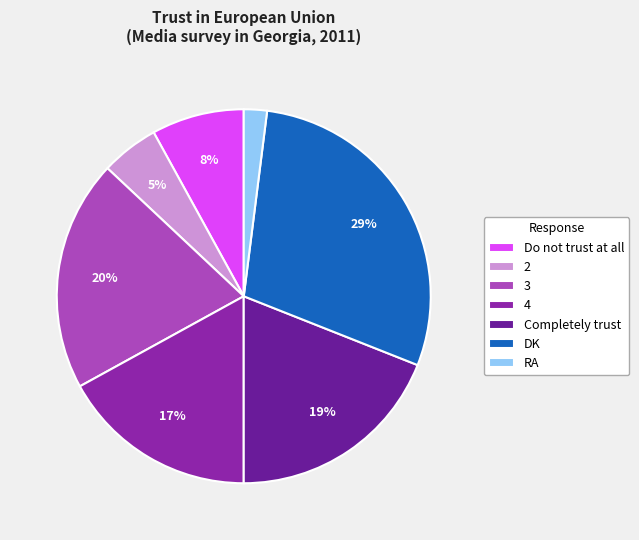

Is there a majority slice in this chart?

No